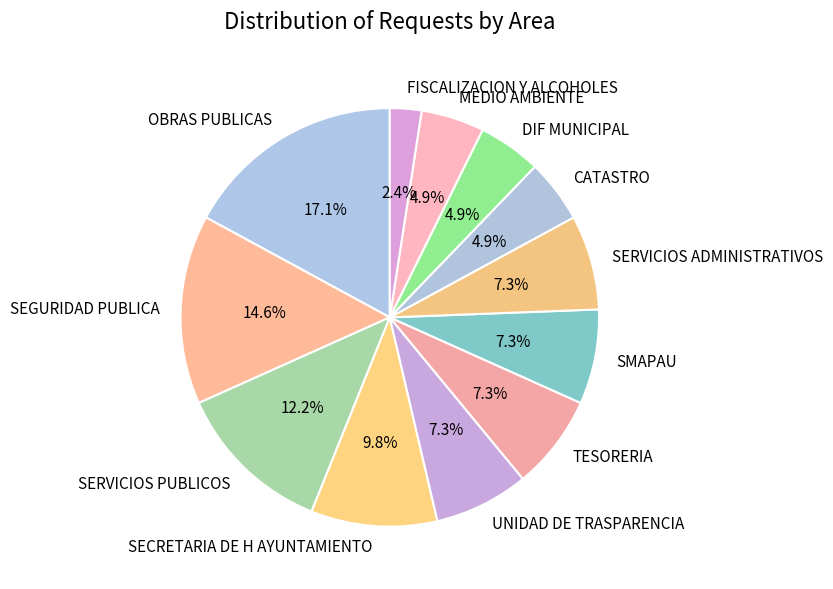

To the nearest percent, what is the difference between the largest and smallest slice percentages?

15%